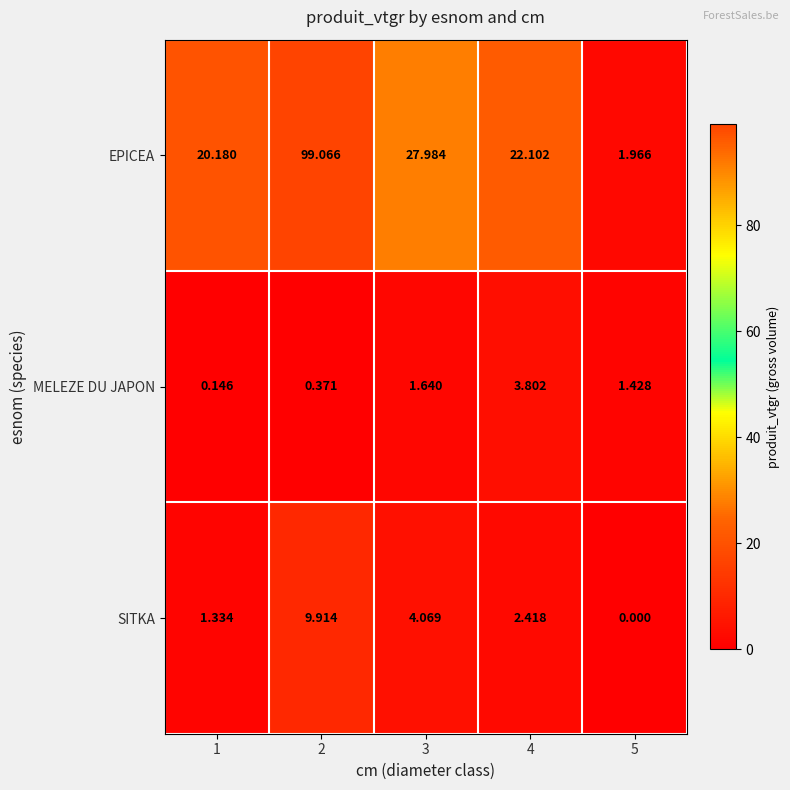

Rank the series by their maximum value, from highest to lowest.

EPICEA, SITKA, MELEZE DU JAPON